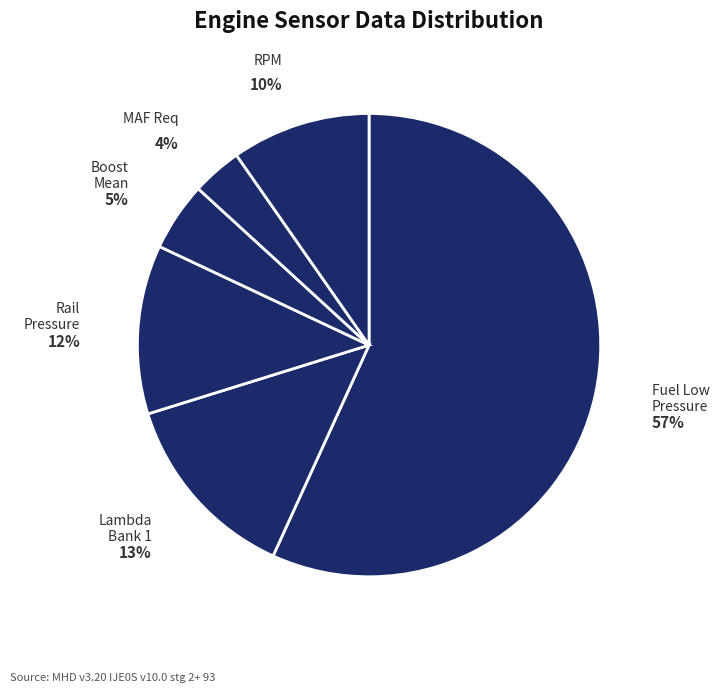

Which slice is the largest?

Fuel low pressure sensor (PSI)